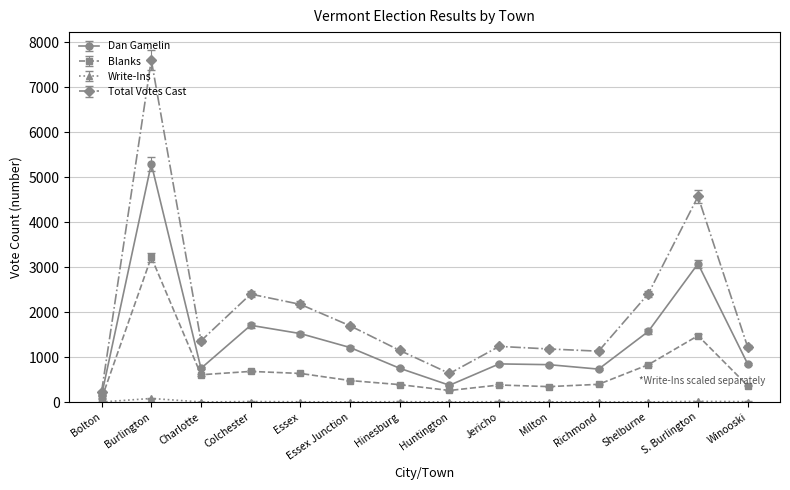

What is the label of the 11th point from the left?

Richmond